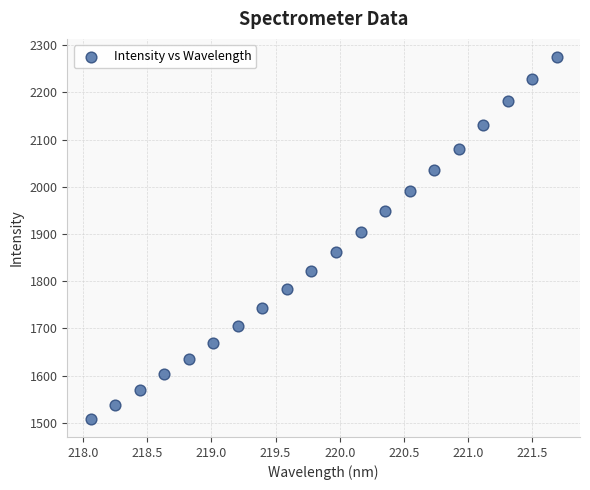

What is the range of X values (max minus min)?

3.6